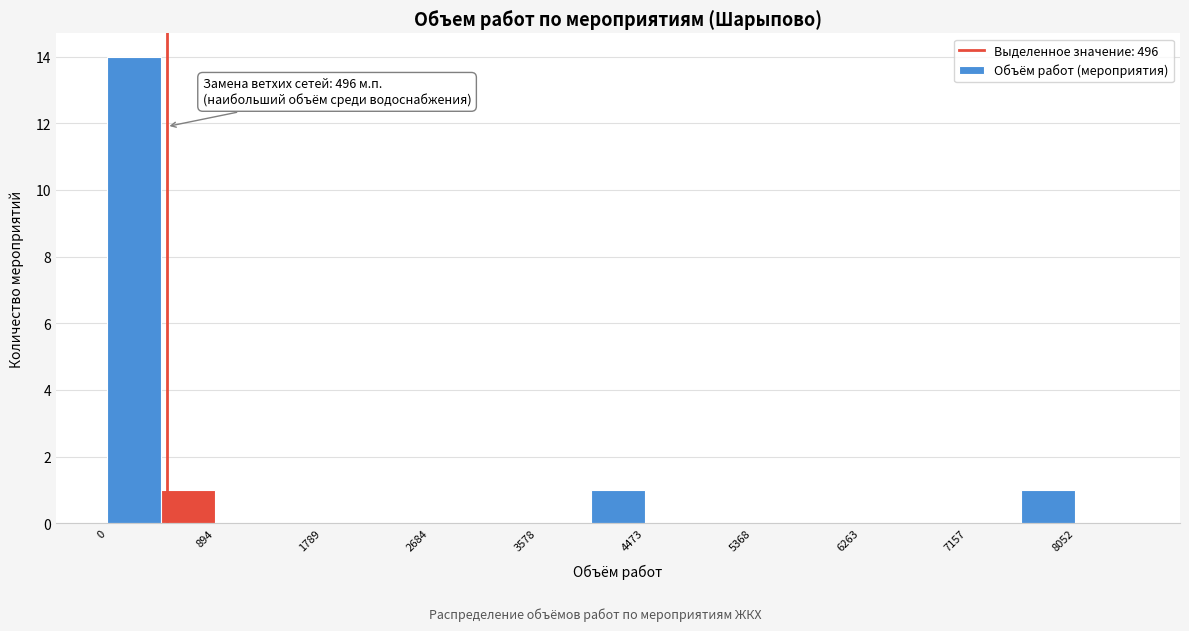

Which range on the x-axis has the tallest bar?

0 to 400